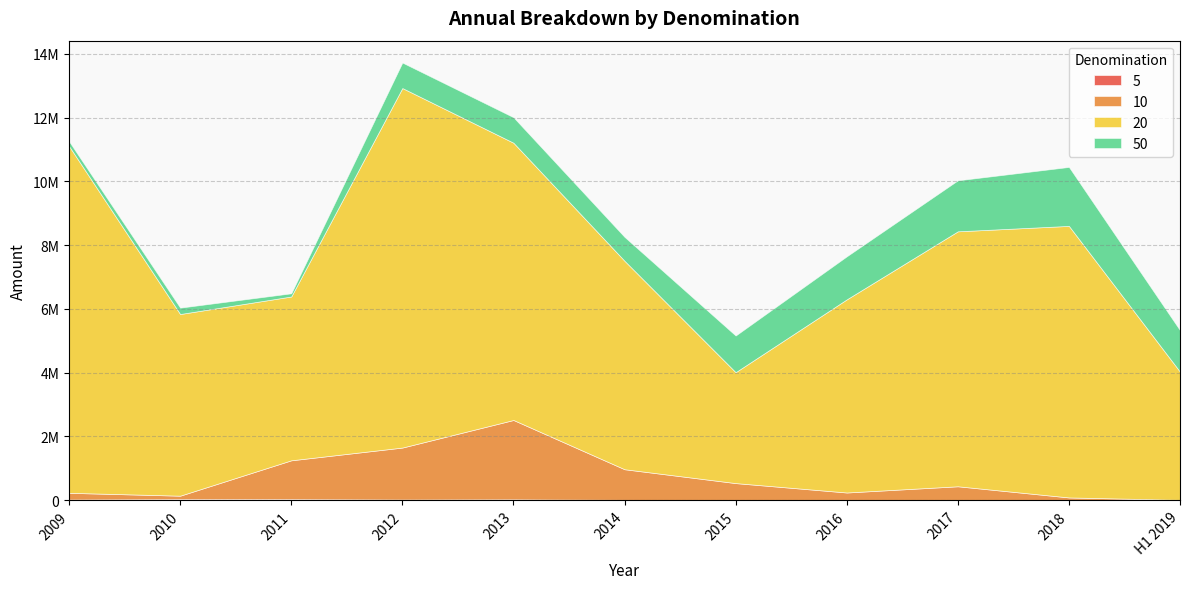

True or false: 20 and 10 intersect in this chart.

False